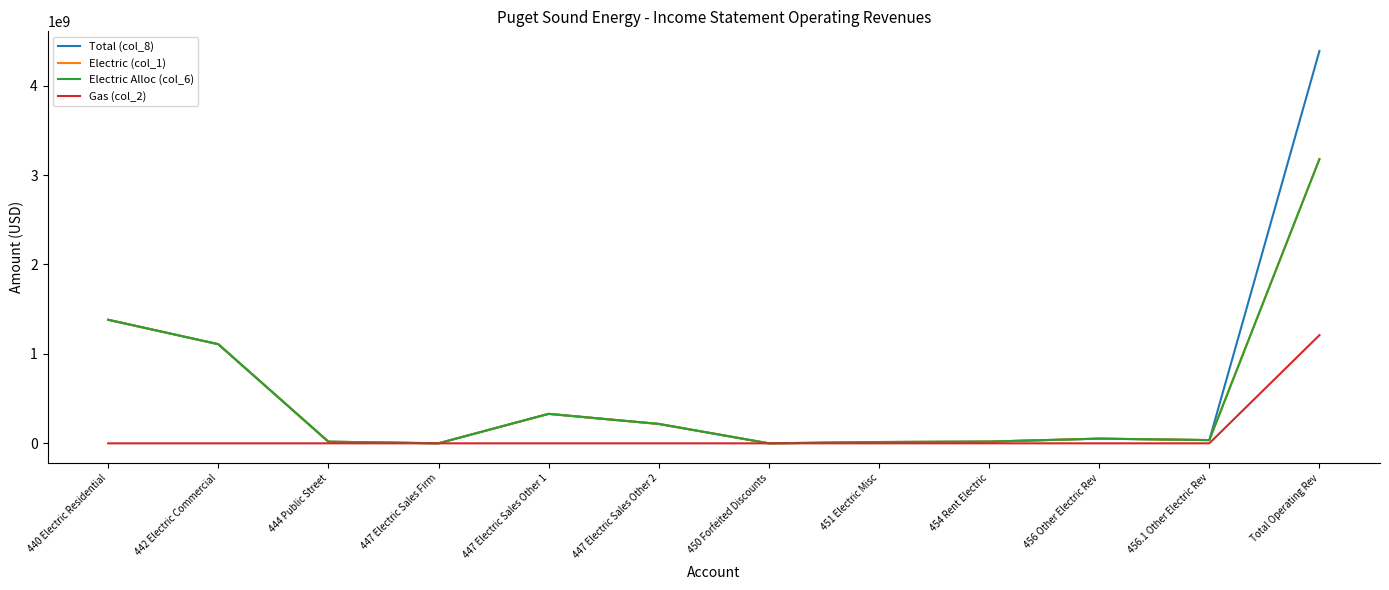

Is this an area chart (filled region under the line)?

No